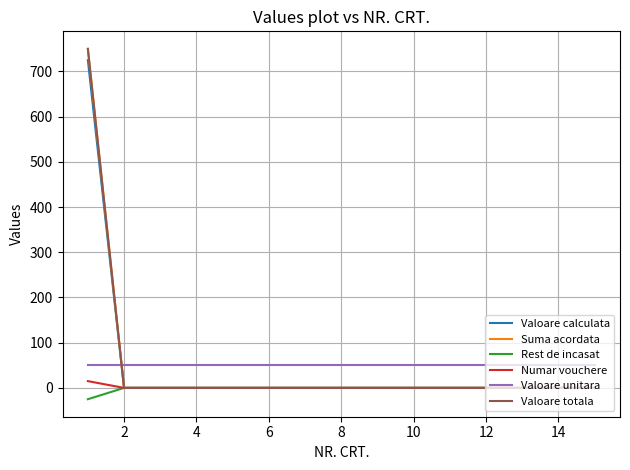

True or false: Suma acordata has more than 2 points higher than both neighbors.

False